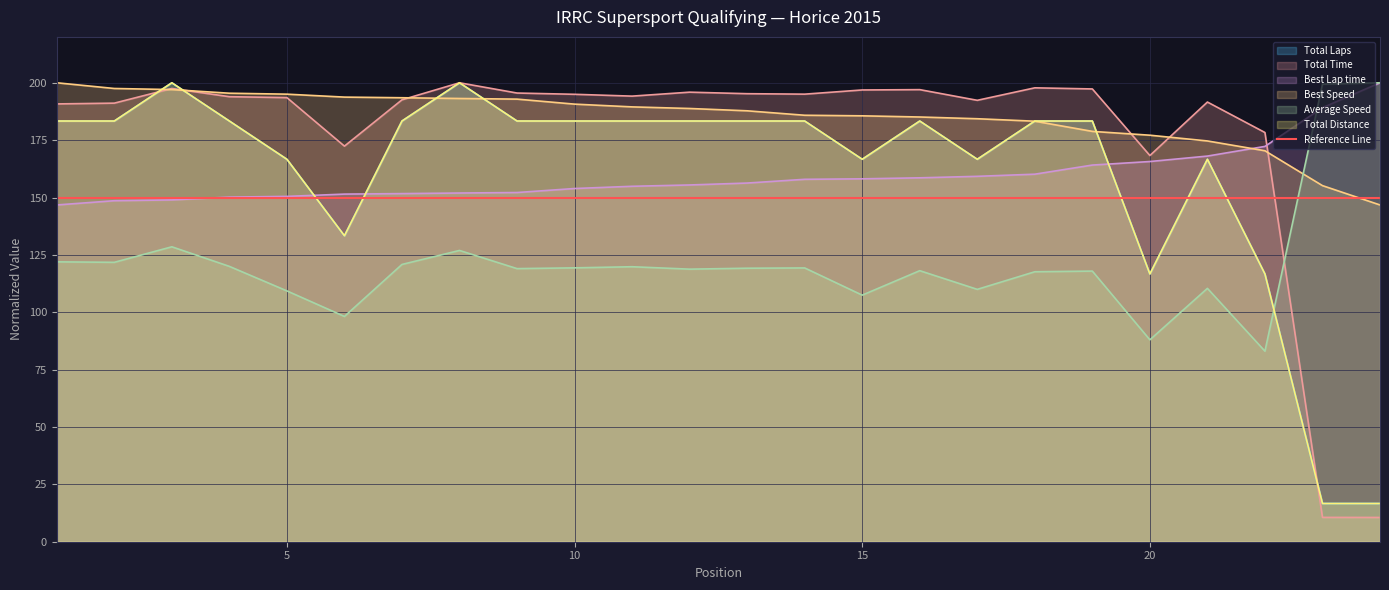

Where do Total Distance and Average Speed first cross each other?

22 and 23